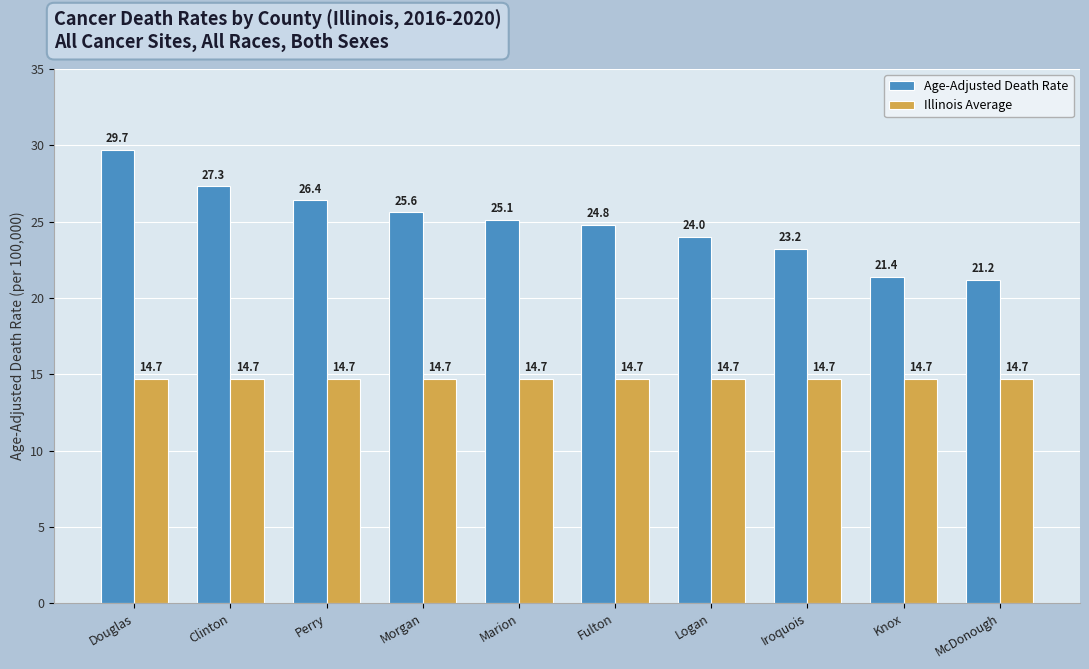

Where does the Age-Adjusted Death Rate series first go above 25?

Douglas